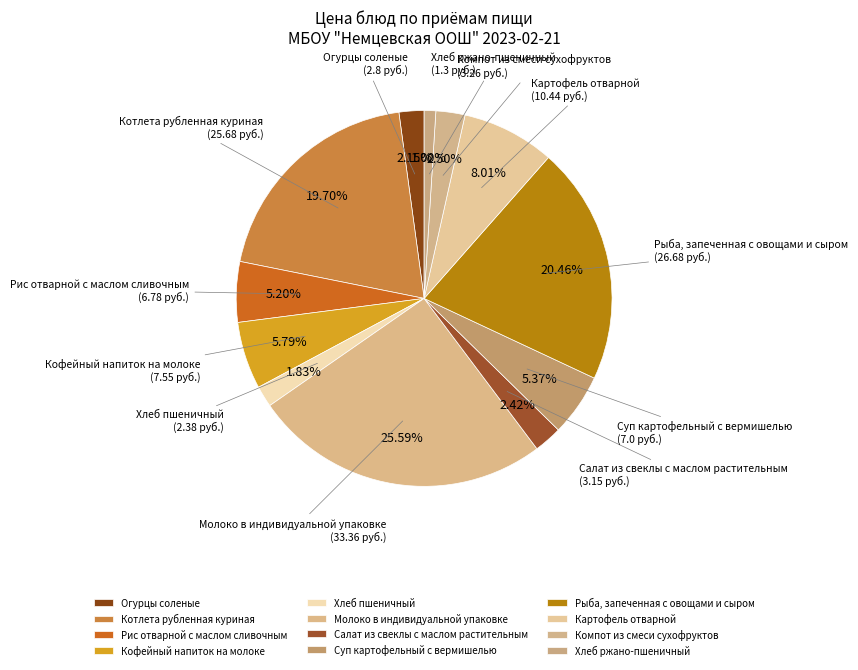

How many slices are in this pie chart?

12